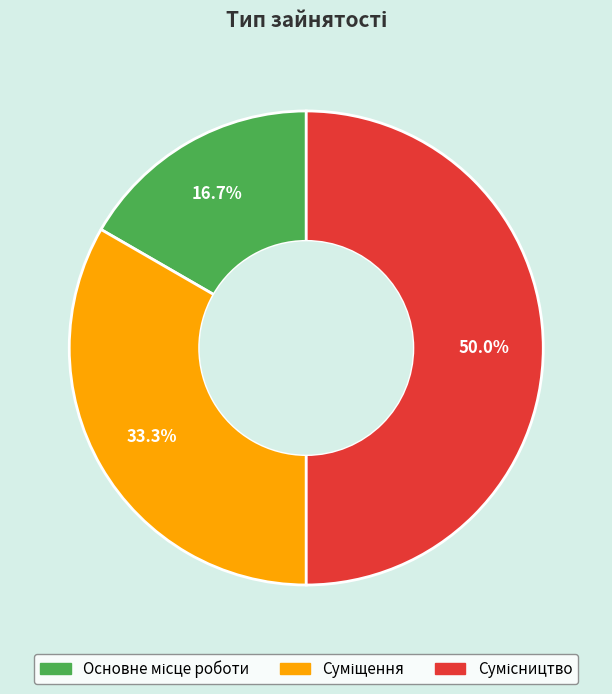

To the nearest percent, what is the difference between the largest and smallest slice percentages?

33%